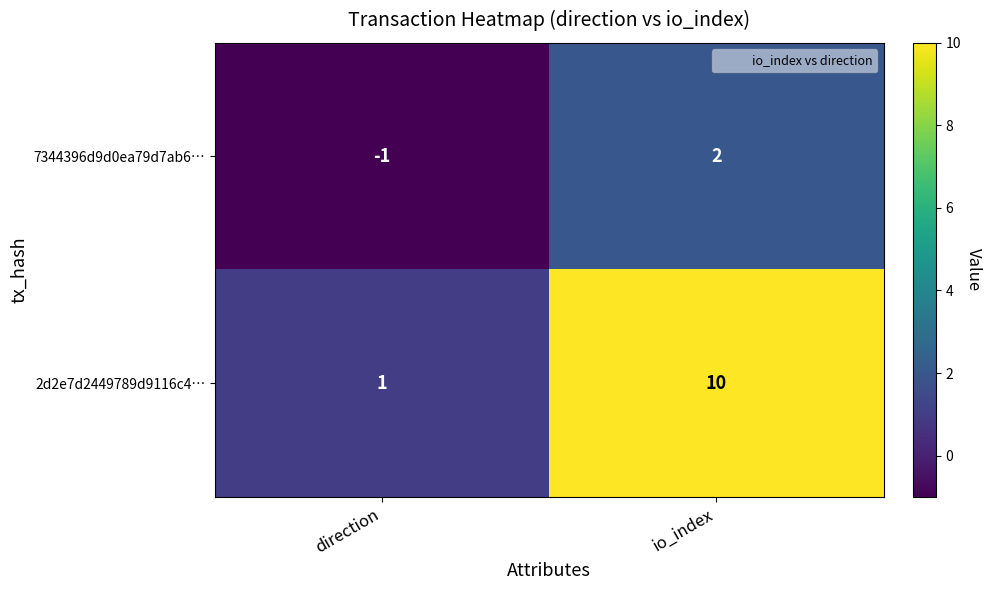

Which series has the largest total across all categories?

2d2e7d2449789d9116c4…